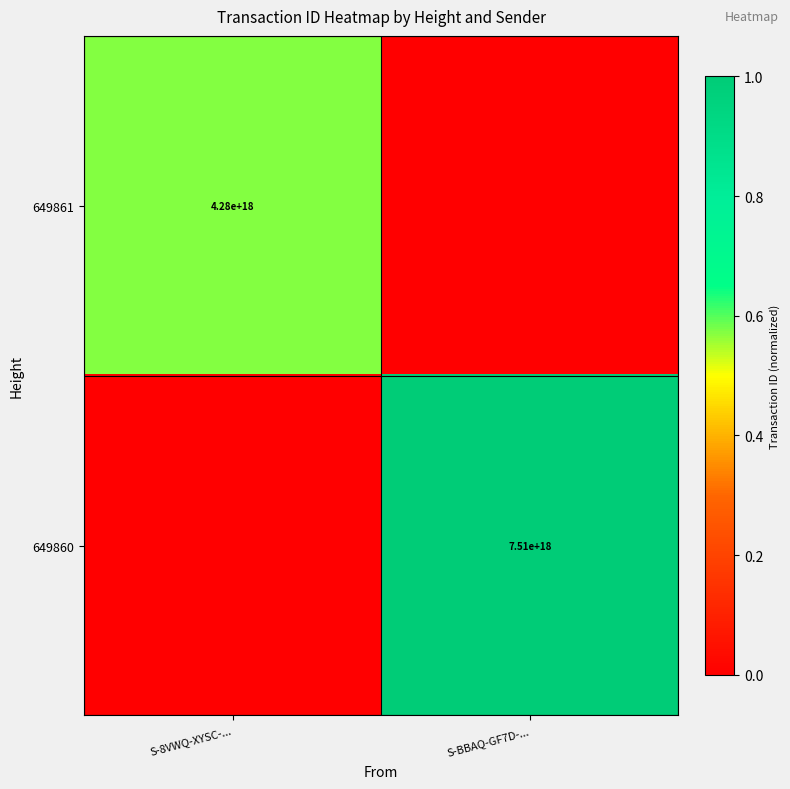

True or false: 649861 has a value of 4280000000000000000 at S-8VWQ-XYSC-....

True